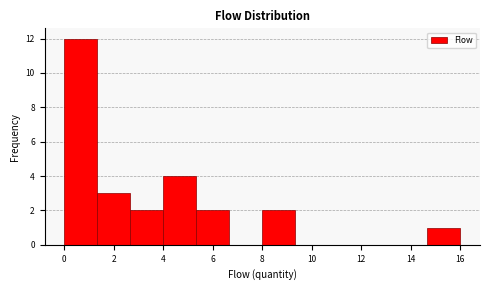

Over which range of the x-axis is the bar tallest?

0.0 to 1.4